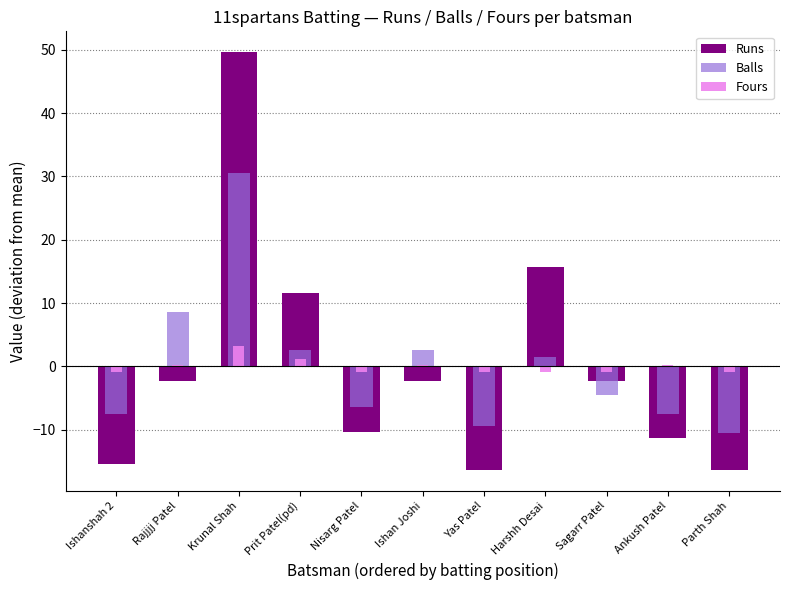

Reading right to left, extract all data points from this chart.

Runs: -16.4	-11.4	-2.4	15.6	-16.4	-2.4	-10.4	11.6	49.6	-2.4	-15.4
Balls: -10.5	-7.5	-4.5	1.5	-9.5	2.5	-6.5	2.5	30.5	8.5	-7.5
Fours: -0.8	0.2	-0.8	-0.8	-0.8	0.2	-0.8	1.2	3.2	0.2	-0.8